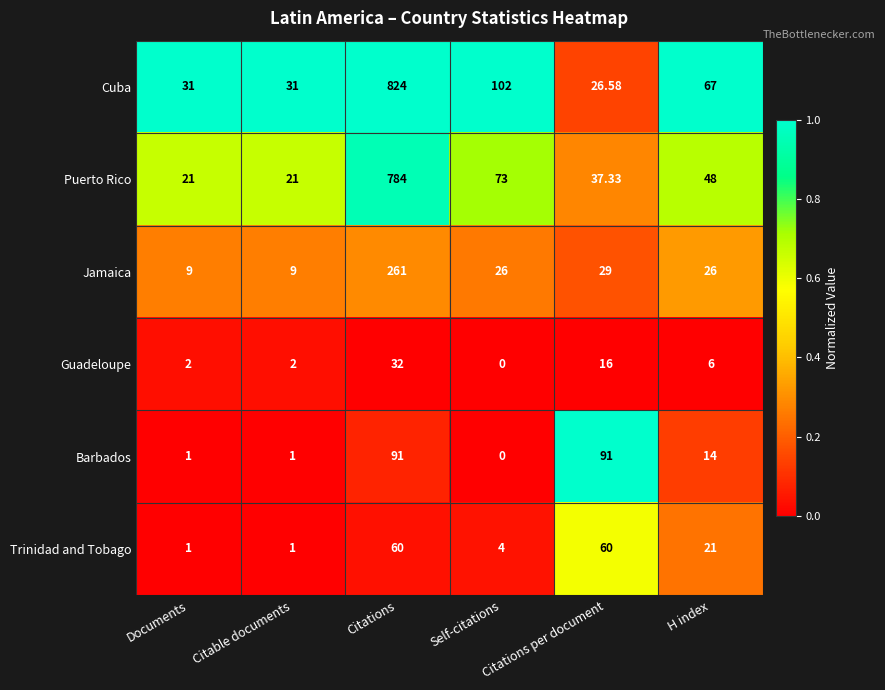

Rank the series by their maximum value, from lowest to highest.

Guadeloupe, Trinidad and Tobago, Barbados, Jamaica, Puerto Rico, Cuba